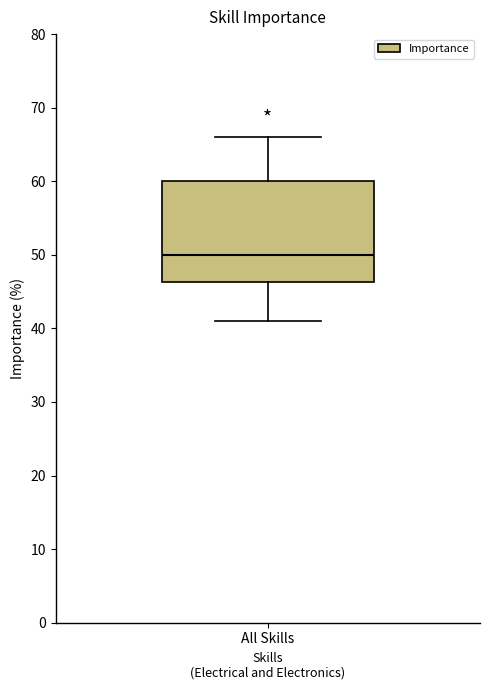

Transcribe this box plot: give where the median line is, the range the box spans, and where the two whiskers end, as read against the y-axis. The values are not printed on the chart, so give them approximately, as read against the axis.

median 50, box 46 to 60, whiskers 41 to 66